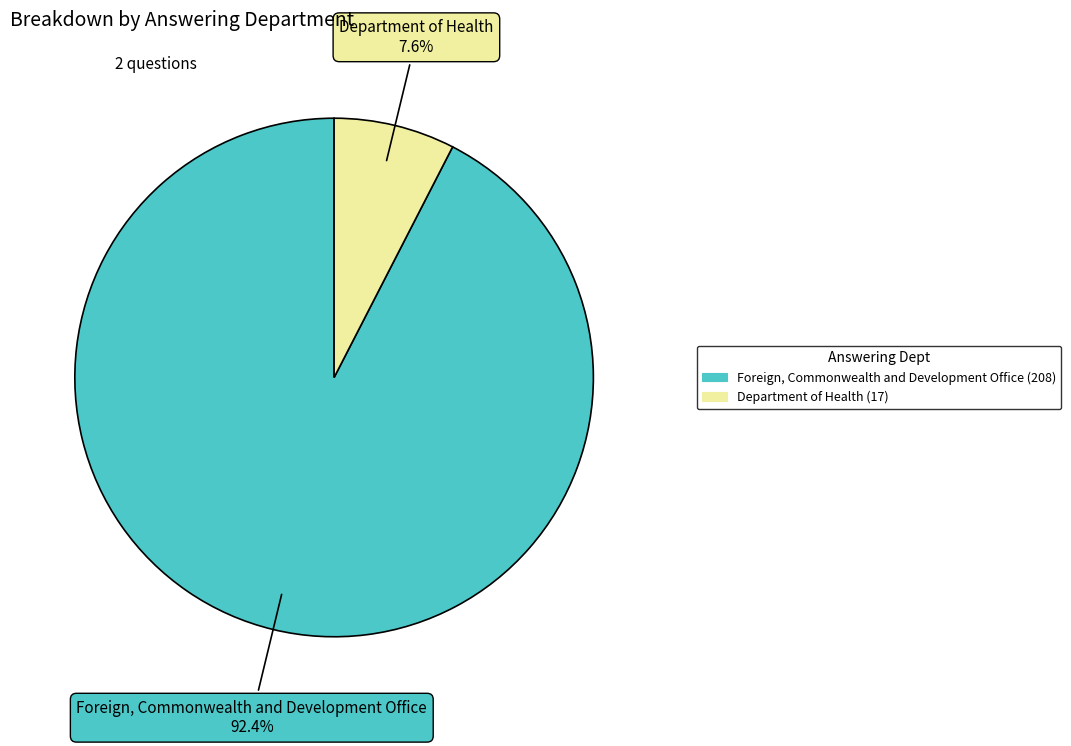

Count the number of slices in the pie.

2